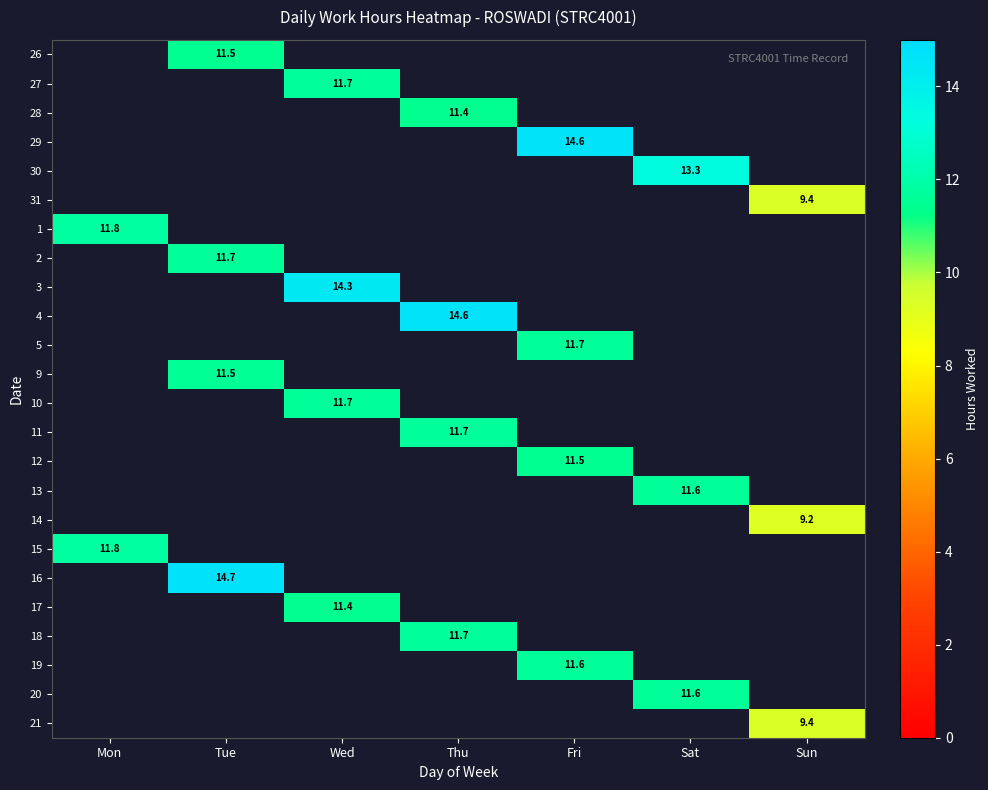

What is the greatest value displayed?

14.7